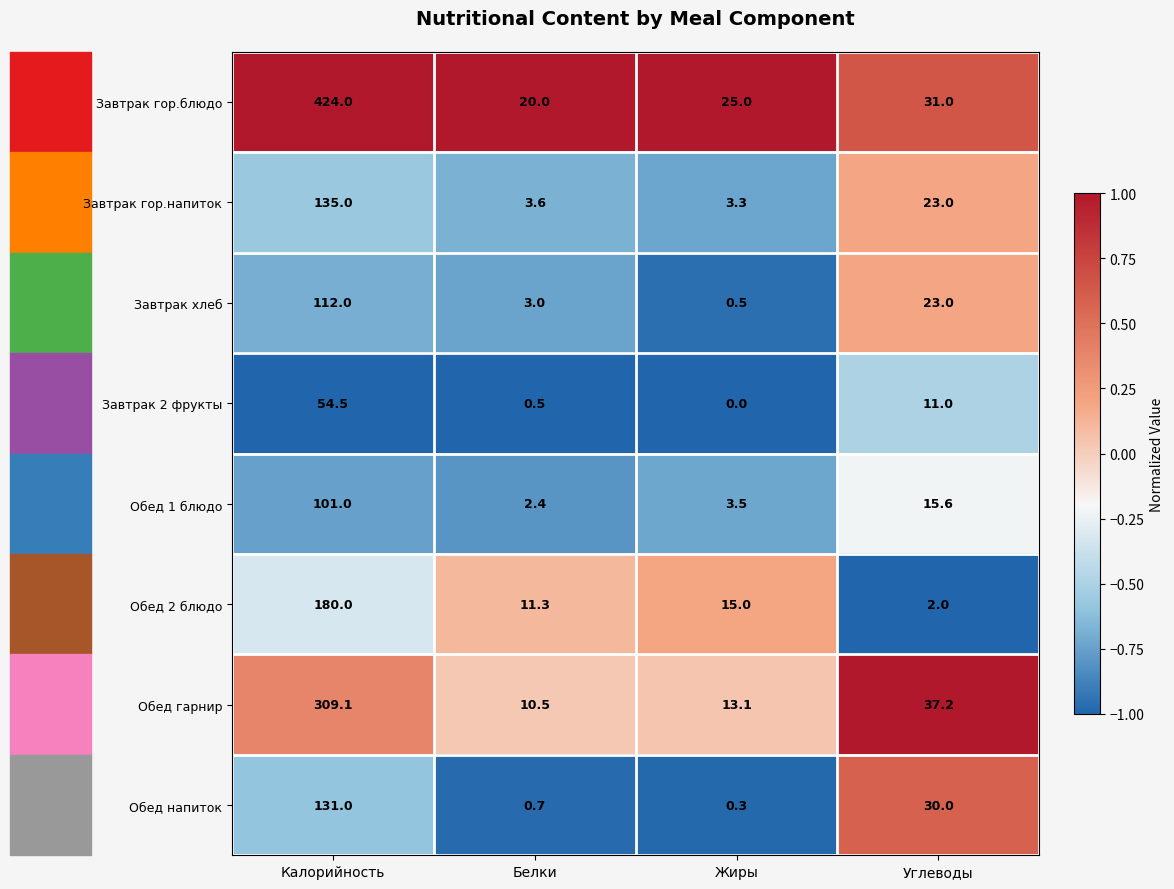

What is the average value of the Завтрак гор.напиток series?

41.2